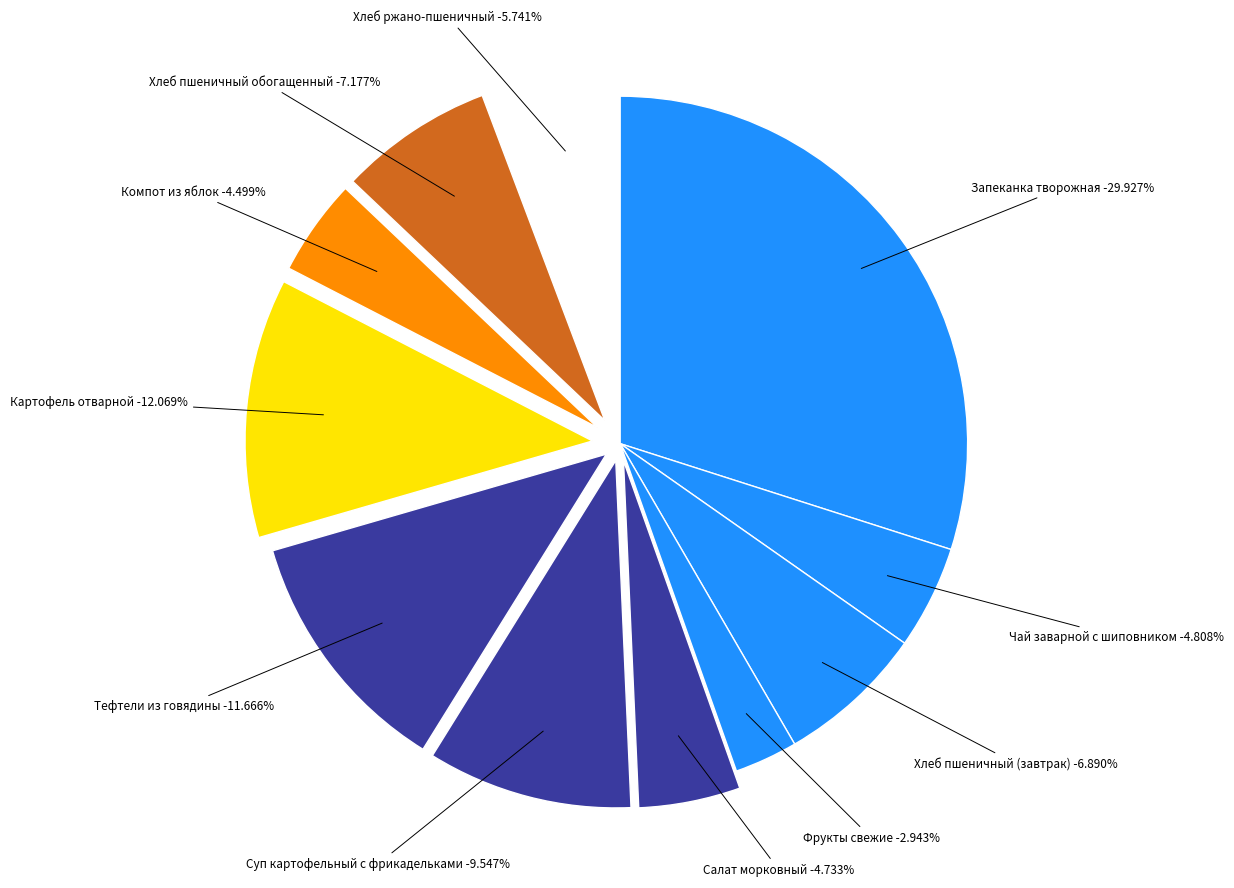

Does Суп картофельный с фрикадельками represent more than half of the total?

No